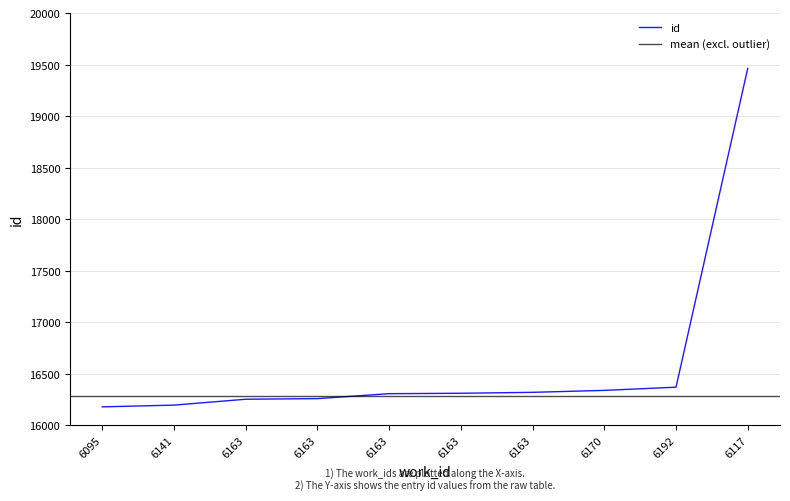

Read the value at 6163, to the nearest 10.

16260